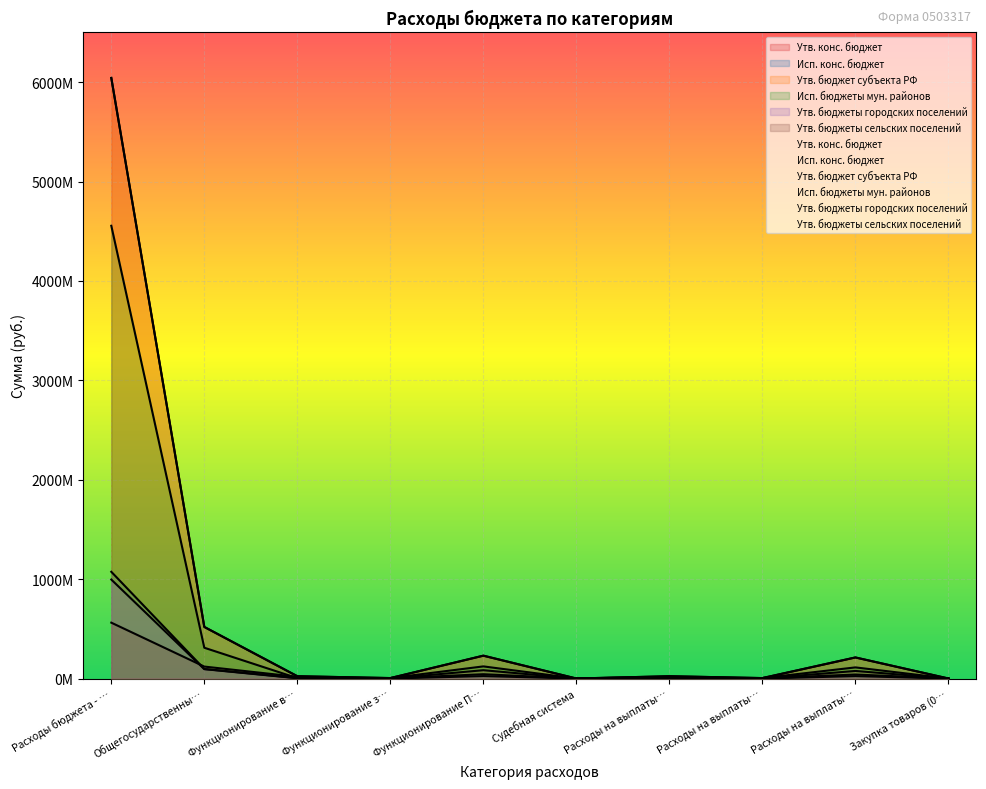

In Исп. бюджеты мун. районов, how many points are higher than both neighbors (excluding endpoints)?

2